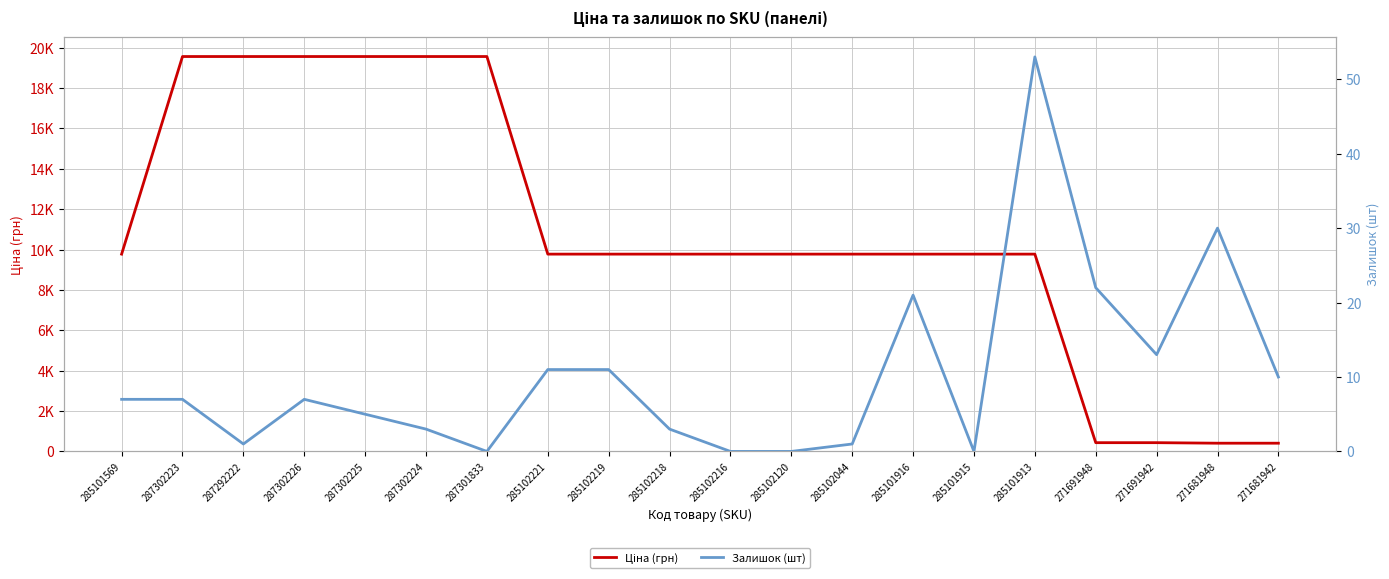

What is the sum of all Ціна (грн) values?

216829.2